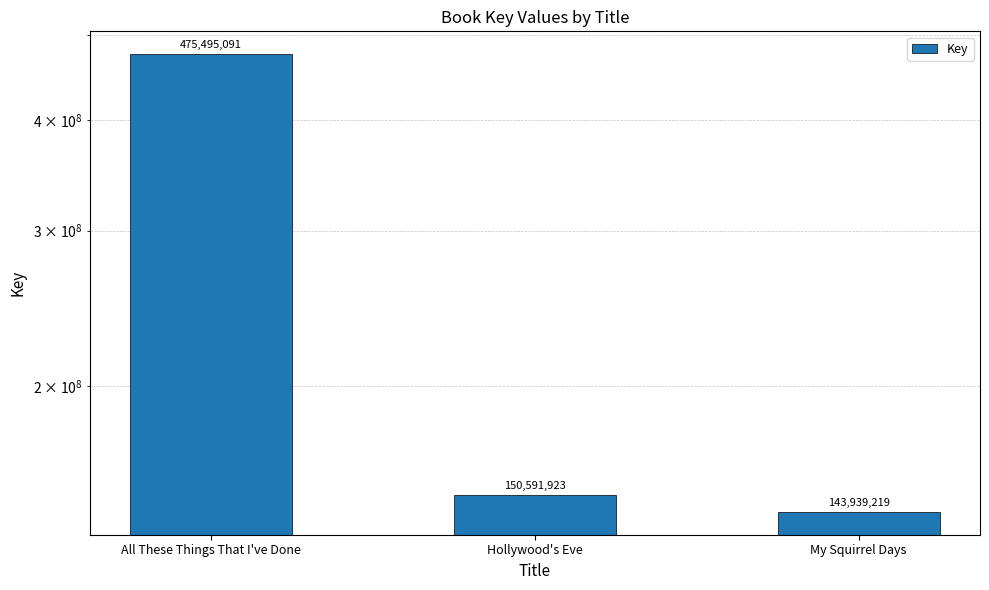

Rank the categories by value from highest to lowest.

All These Things That I've Done, Hollywood's Eve, My Squirrel Days